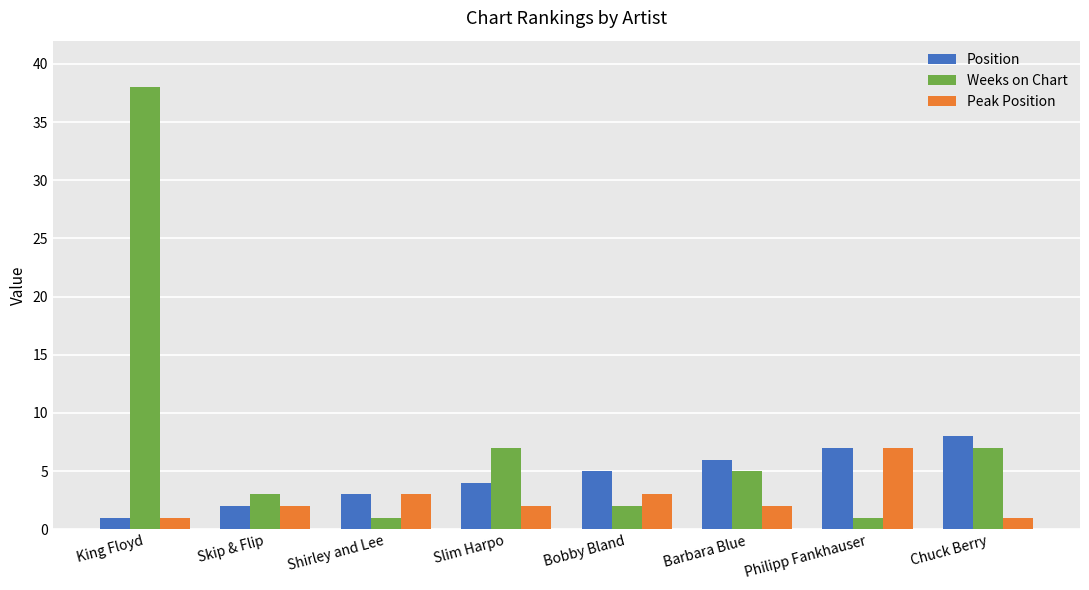

What is the value of the Position bar at the 2nd from the left?

2